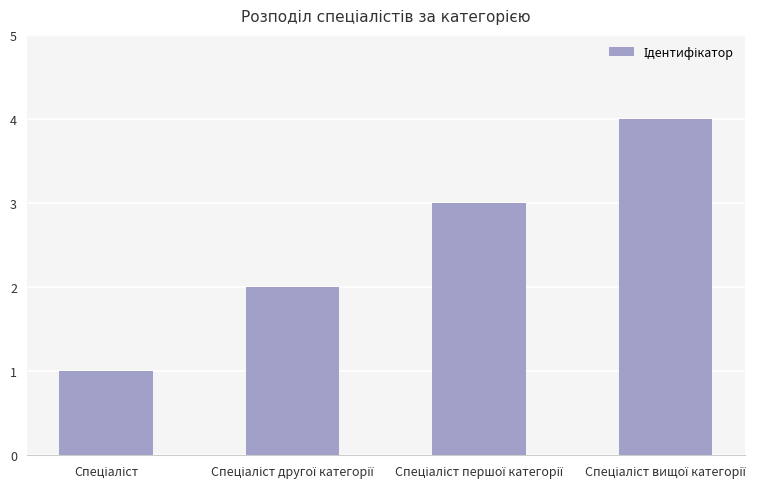

What is the sum of all values?

10